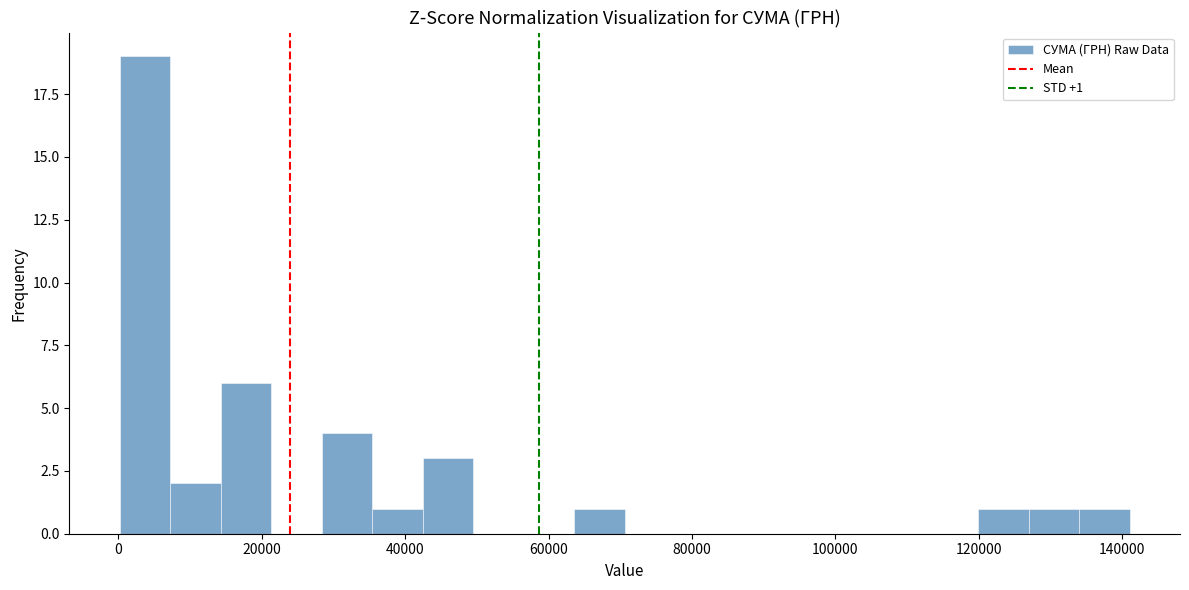

Around what value on the x-axis is the tallest bar? Give the approximate position of its centre, as read against the axis.

4000